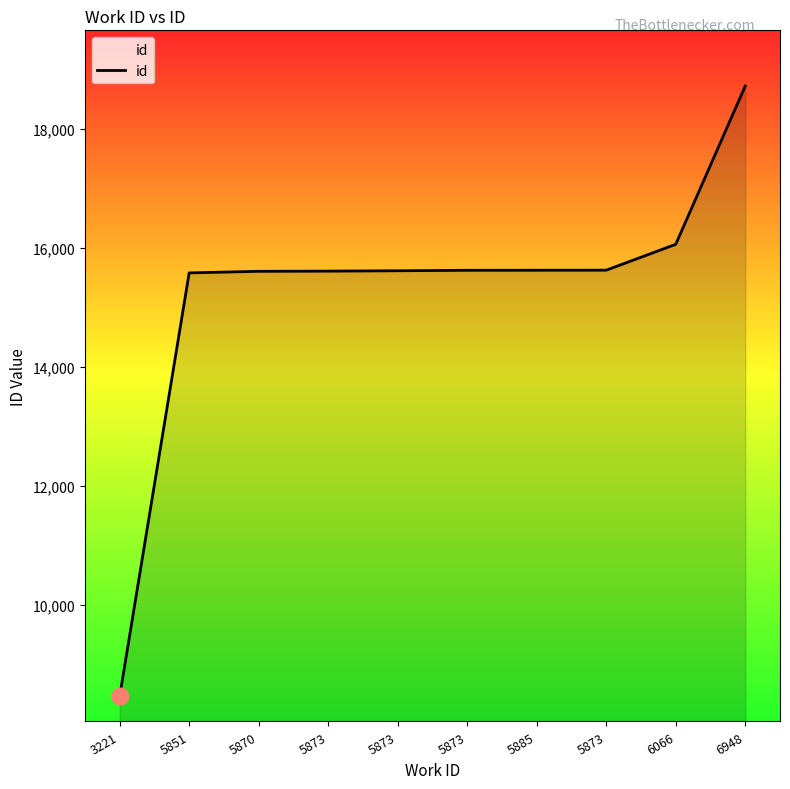

True or false: the data shows 11019 at 3221.

False